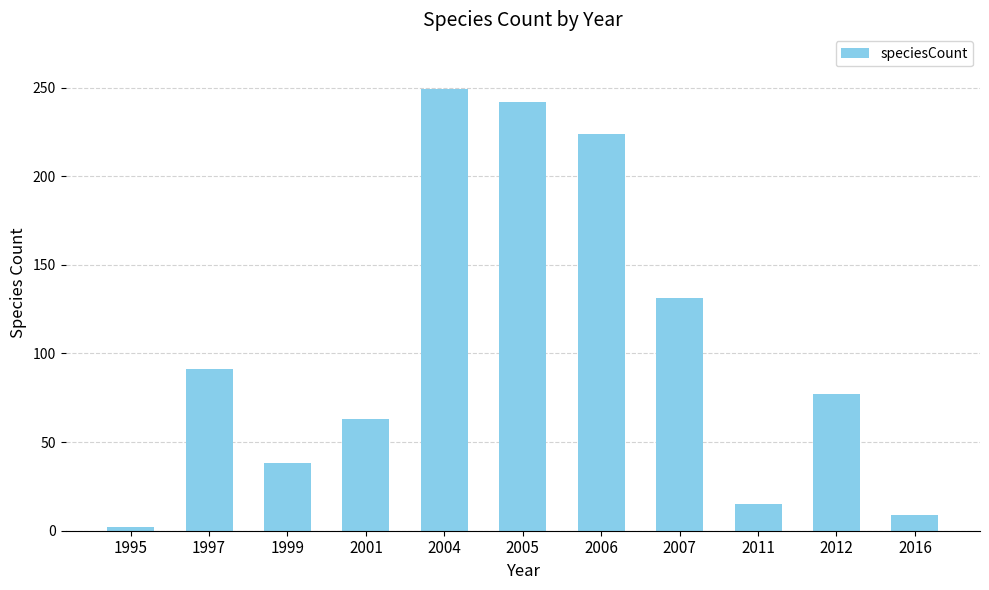

Approximately how many times larger is the value at 2004 compared to 2007?

1.9